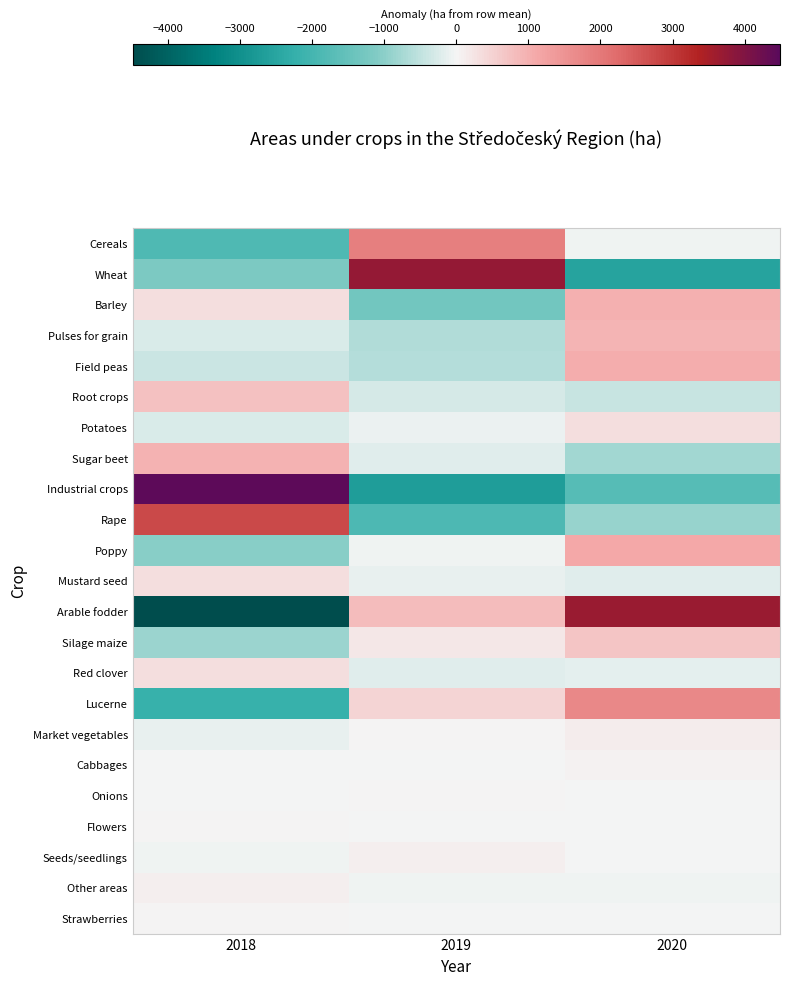

Reading right to left, list all the values displayed in this chart.

Cereals: 2020=-43.5	2019=1893.7	2018=-1850.2
Wheat: 2020=-2550.9	2019=3724.6	2018=-1173.6
Barley: 2020=999.1	2019=-1329.4	2018=330.3
Pulses for grain: 2020=921.8	2019=-655.6	2018=-266.2
Field peas: 2020=1022.2	2019=-602.7	2018=-419.6
Root crops: 2020=-445.5	2019=-302.8	2018=748.2
Potatoes: 2020=338.5	2019=-71.8	2018=-266.7
Sugar beet: 2020=-781.0	2019=-186.5	2018=967.5
Industrial crops: 2020=-1739.8	2019=-2691.9	2018=4431.7
Rape: 2020=-884.2	2019=-1885.6	2018=2769.8
Poppy: 2020=1118.4	2019=-66.4	2018=-1052.0
Mustard seed: 2020=-201.6	2019=-138.4	2018=340.0
Arable fodder: 2020=3665.7	2019=824.7	2018=-4490.4
Silage maize: 2020=689.4	2019=176.6	2018=-866.0
Red clover: 2020=-153.3	2019=-188.1	2018=341.4
Lucerne: 2020=1712.1	2019=467.3	2018=-2179.4
Market vegetables: 2020=114.6	2019=12.3	2018=-126.8
Cabbages: 2020=39.8	2019=-12.2	2018=-27.6
Onions: 2020=-1.2	2019=4.0	2018=-2.8
Flowers: 2020=-2.9	2019=-10.8	2018=13.8
Seeds/seedlings: 2020=-33.1	2019=81.0	2018=-47.9
Other areas: 2020=-43.5	2019=-44.1	2018=87.6
Strawberries: 2020=-24.4	2019=-3.0	2018=27.5